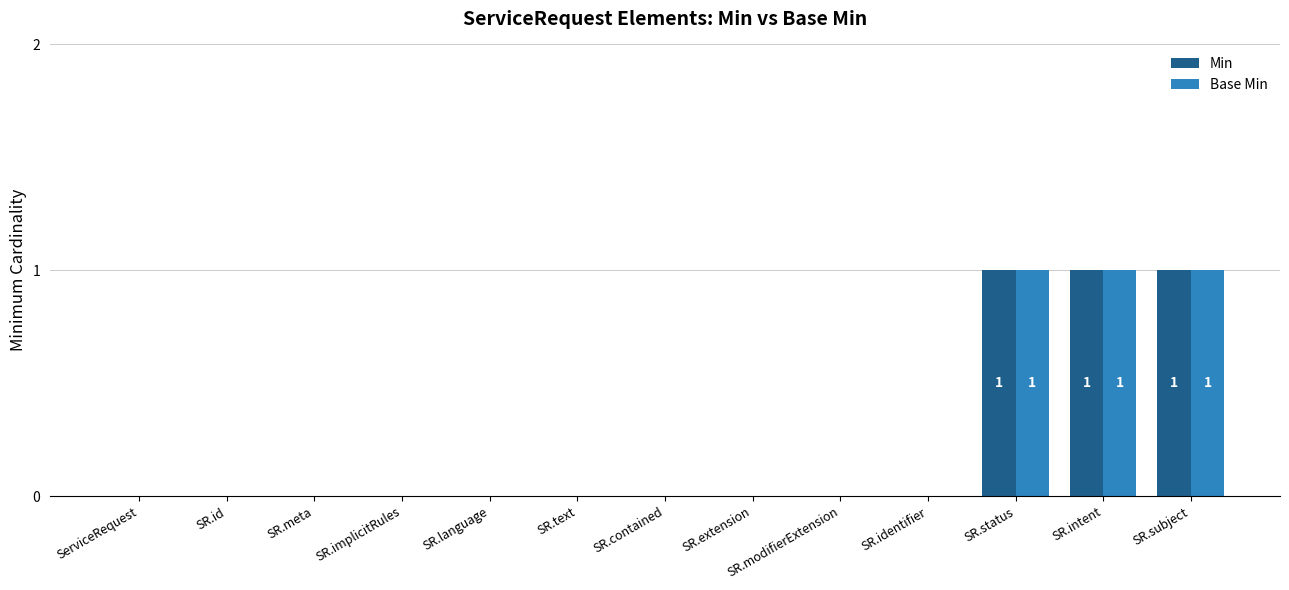

Reading right to left, transcribe all the data shown in this chart.

Min: SR.subject=1	SR.intent=1	SR.status=1	SR.identifier=0	SR.modifierExtension=0	SR.extension=0	SR.contained=0	SR.text=0	SR.language=0	SR.implicitRules=0	SR.meta=0	SR.id=0	ServiceRequest=0
Base Min: SR.subject=1	SR.intent=1	SR.status=1	SR.identifier=0	SR.modifierExtension=0	SR.extension=0	SR.contained=0	SR.text=0	SR.language=0	SR.implicitRules=0	SR.meta=0	SR.id=0	ServiceRequest=0